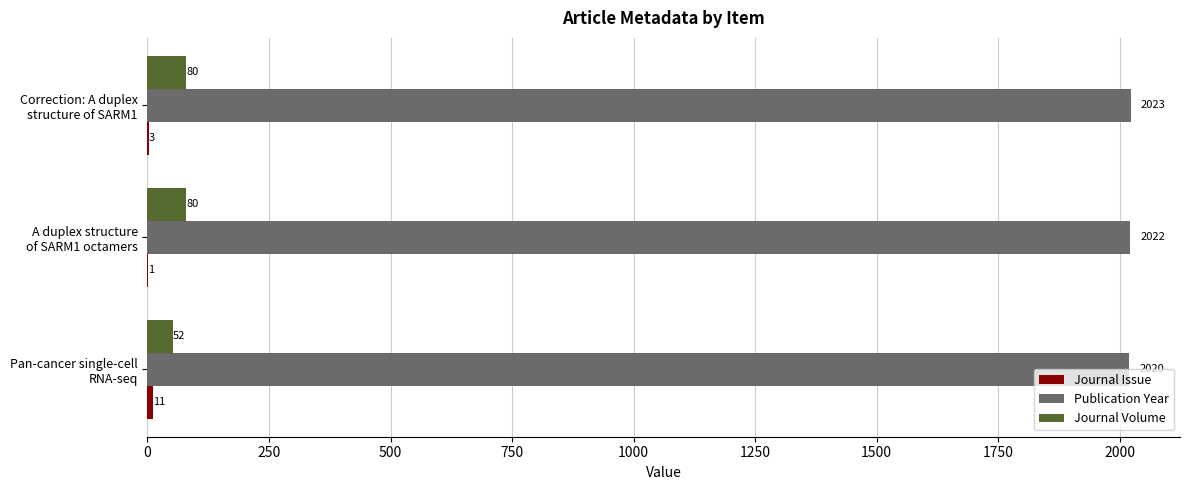

Which series has the largest total across all categories?

Publication Year